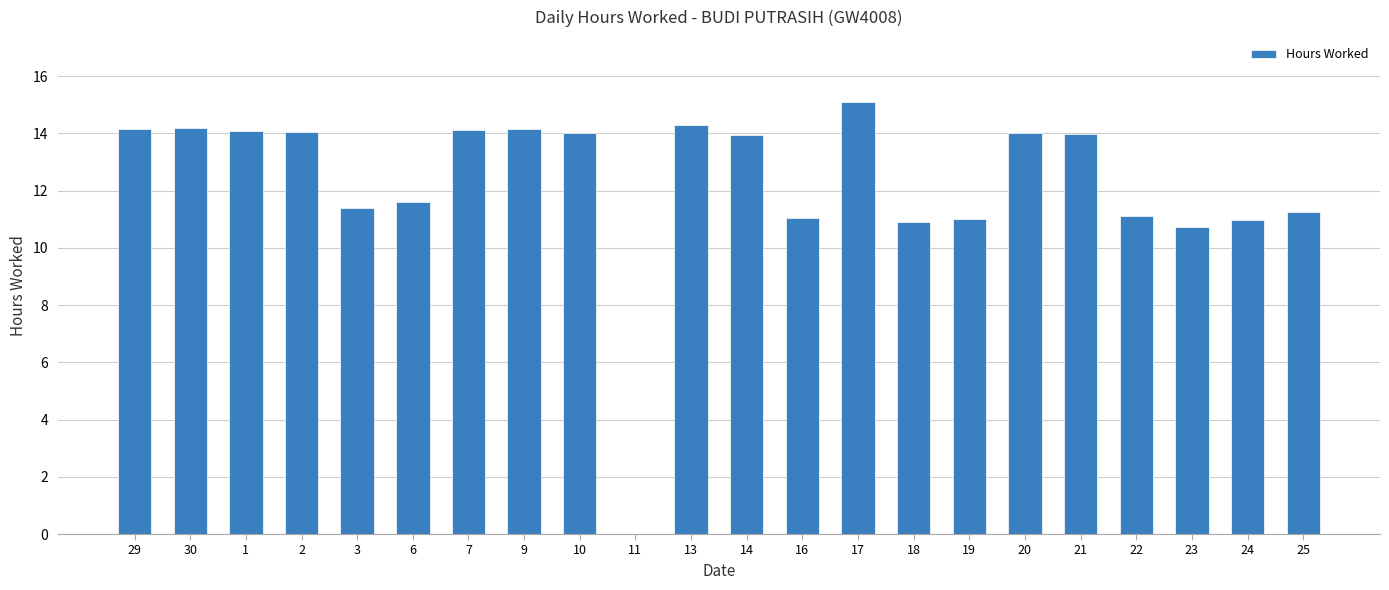

How many values exceed 13?

12